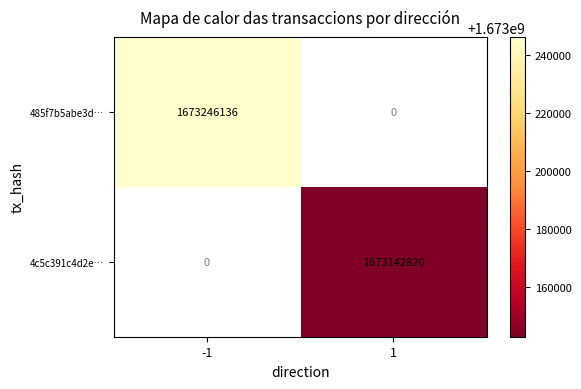

The value of 4c5c391c4d2e… at 1 is 508780716. True or false?

False